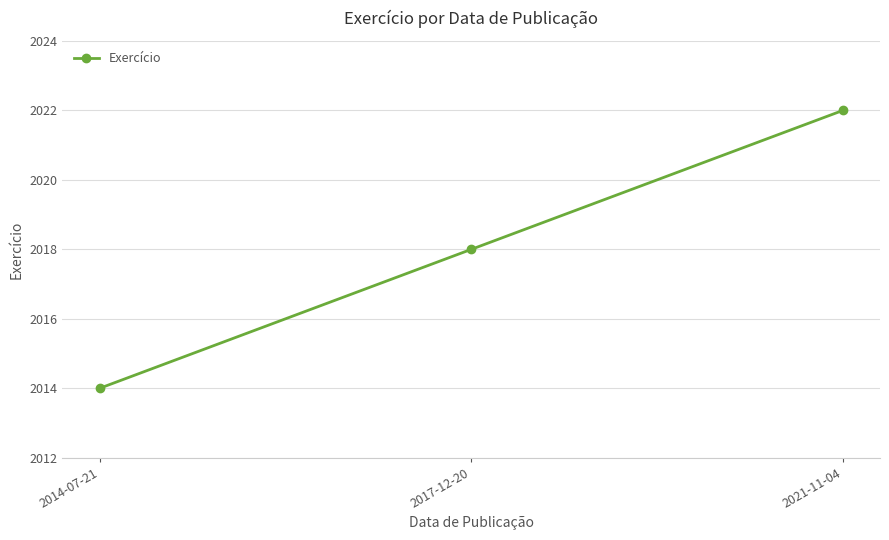

How many lines are shown in the chart?

1